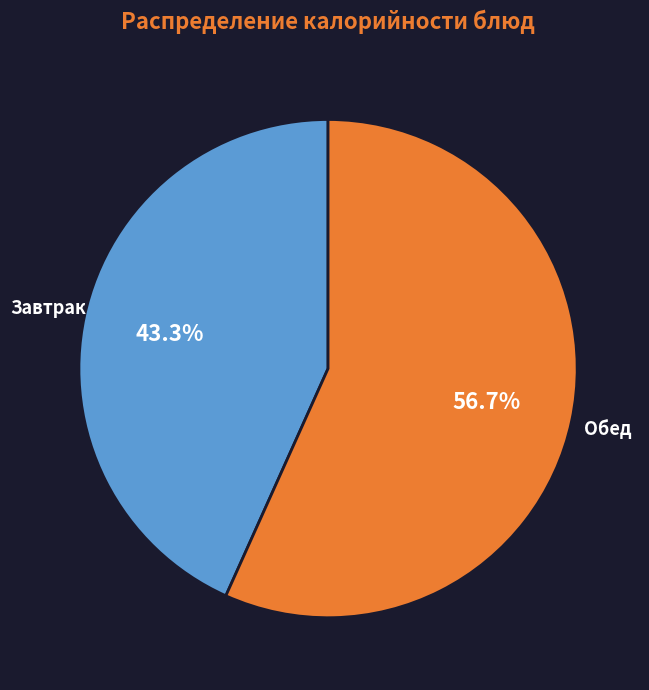

Is there any slice that represents more than half of the pie?

Yes